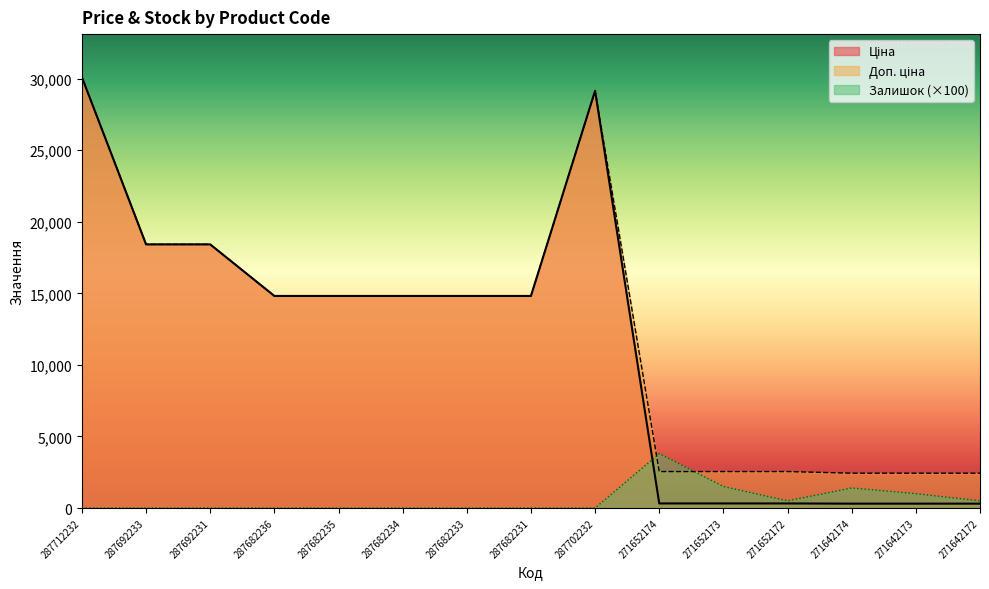

Which series has the largest total across all categories?

Доп. ціна